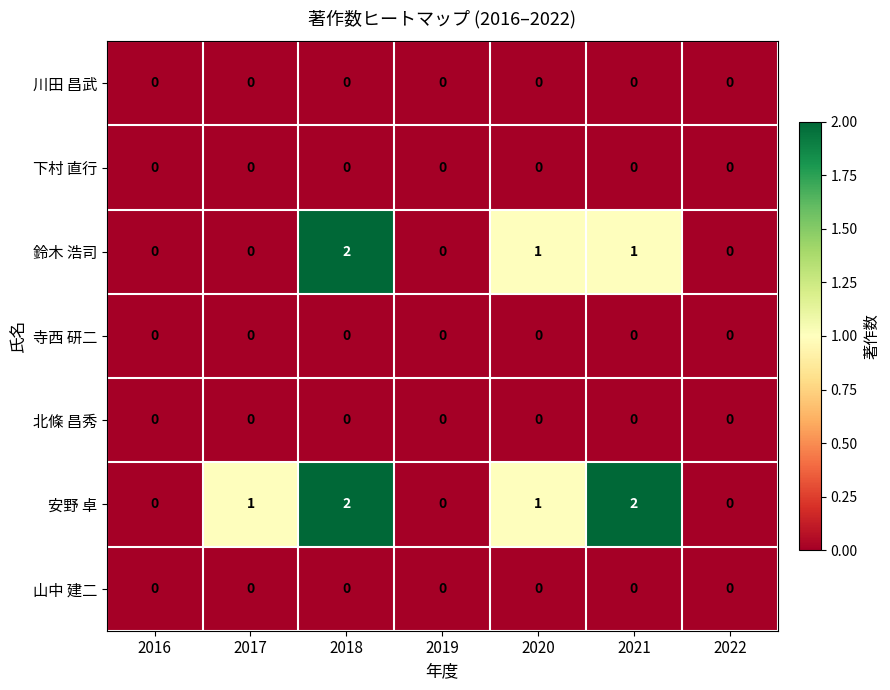

Which series changed the most between 2017 and 2020?

鈴木 浩司